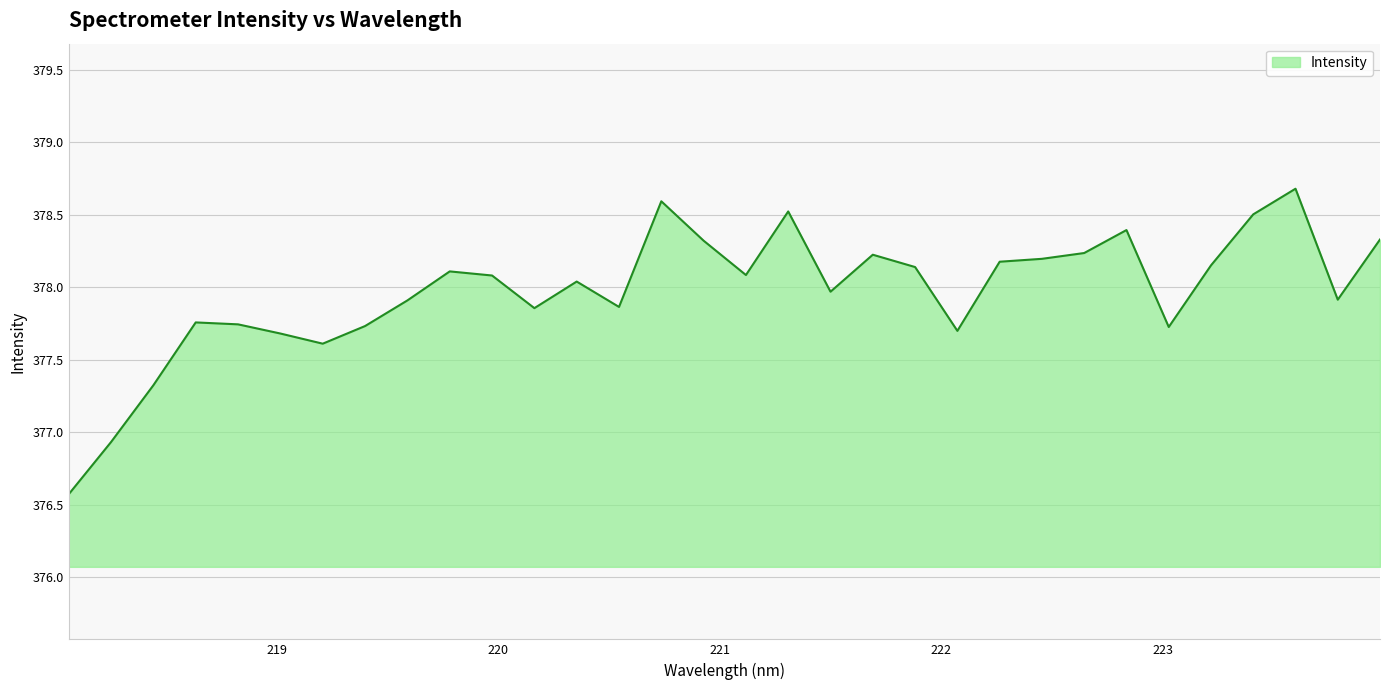

What is the difference between the maximum and minimum values?

2.1